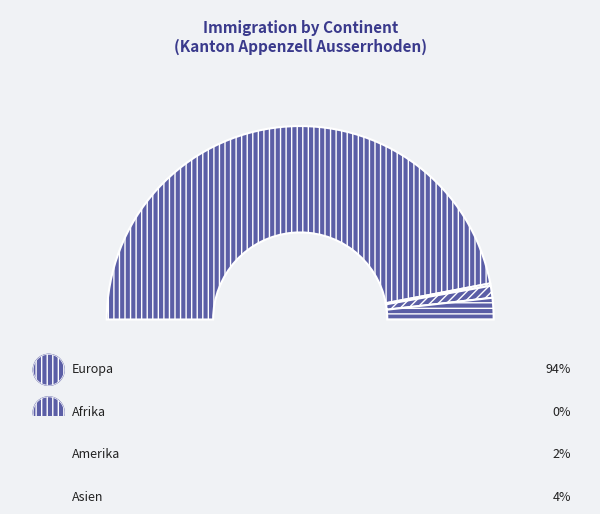

Rank the categories by value from lowest to highest.

Afrika, Amerika, Asien, Europa